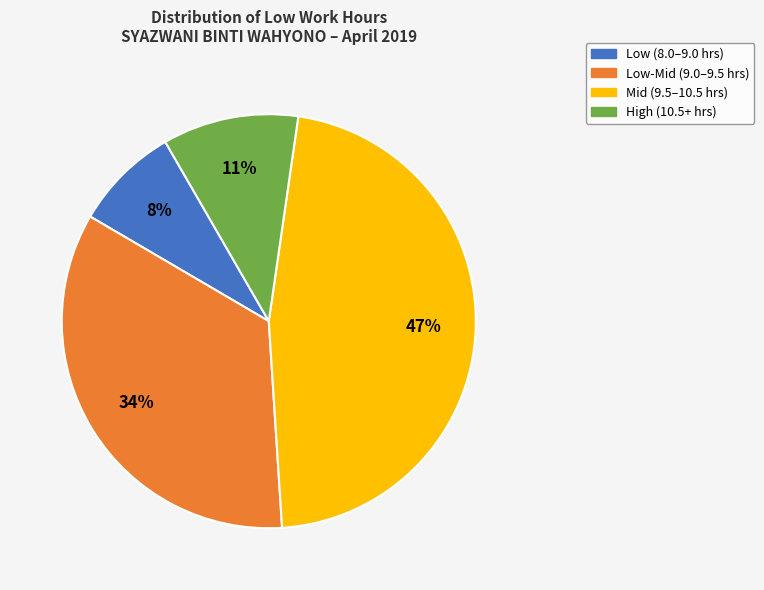

How many segments does this pie chart have?

4